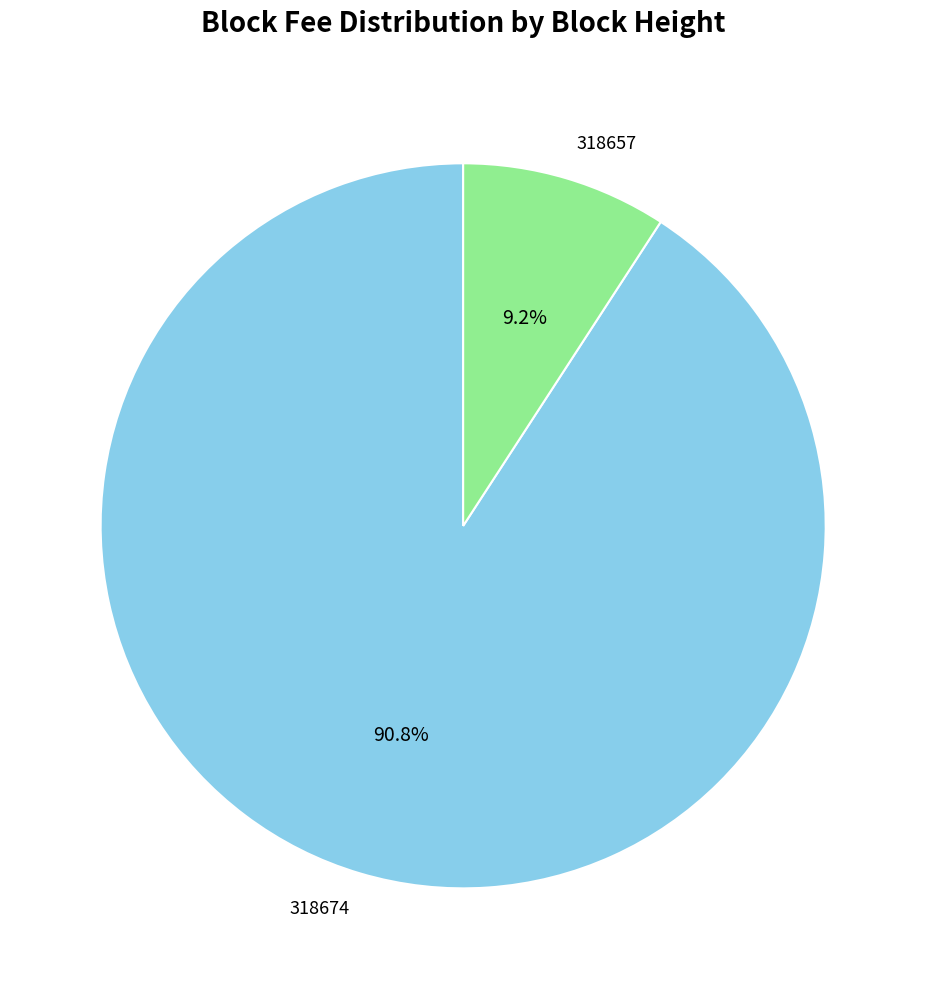

Is it true that 318657 is 2% of the pie?

False